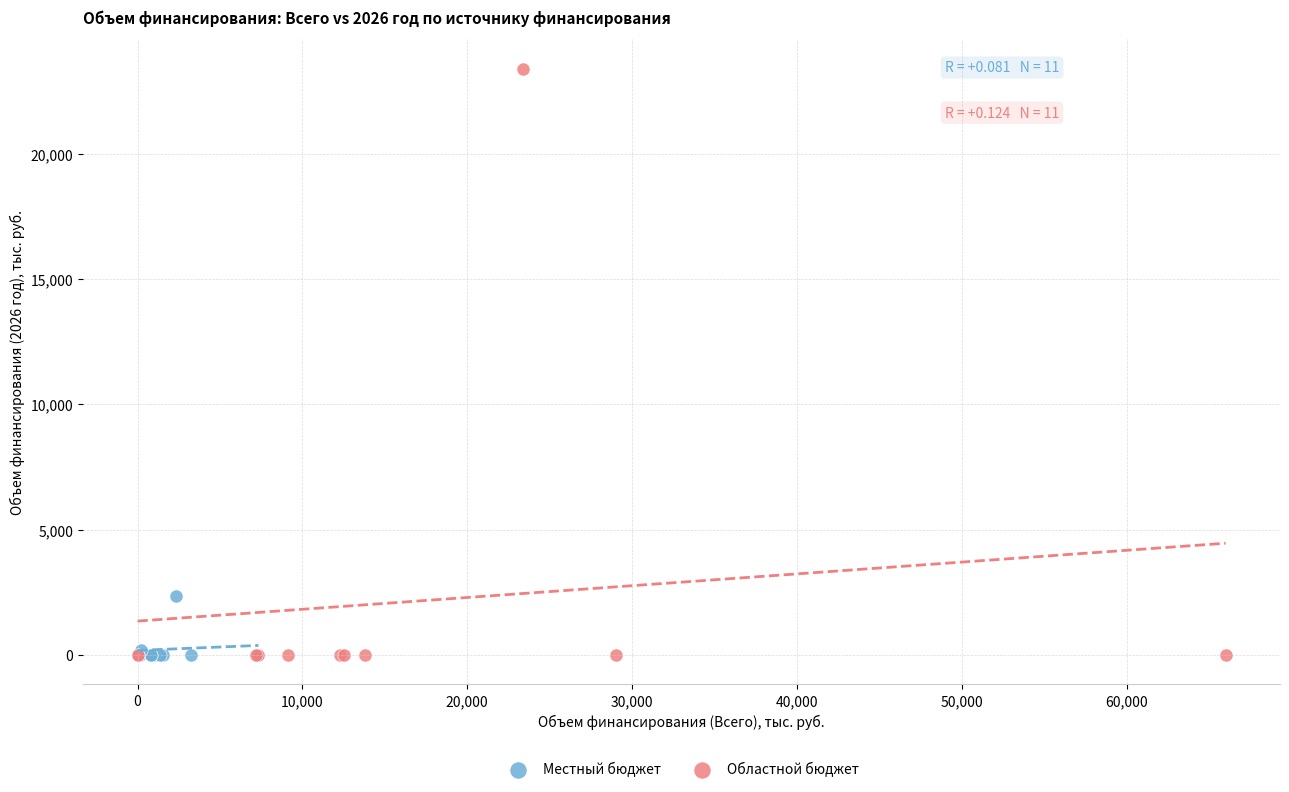

Which series has the largest Y range (max minus min)?

Областной бюджет